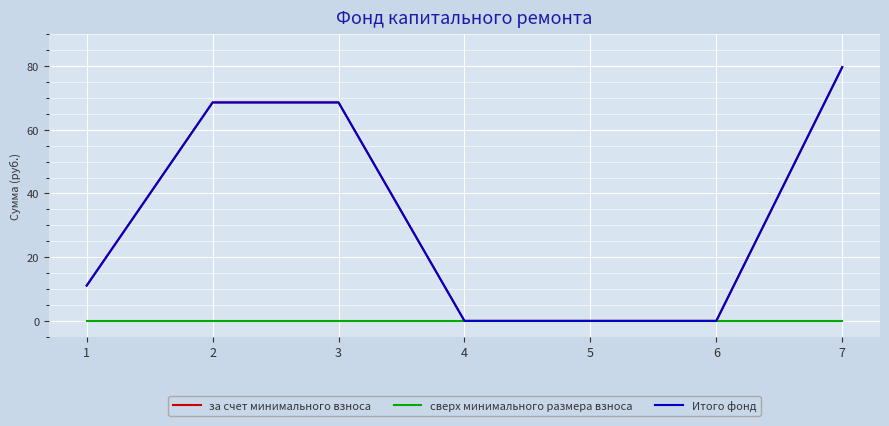

Rank the series by their maximum value, from highest to lowest.

за счет минимального взноса, Итого фонд, сверх минимального размера взноса